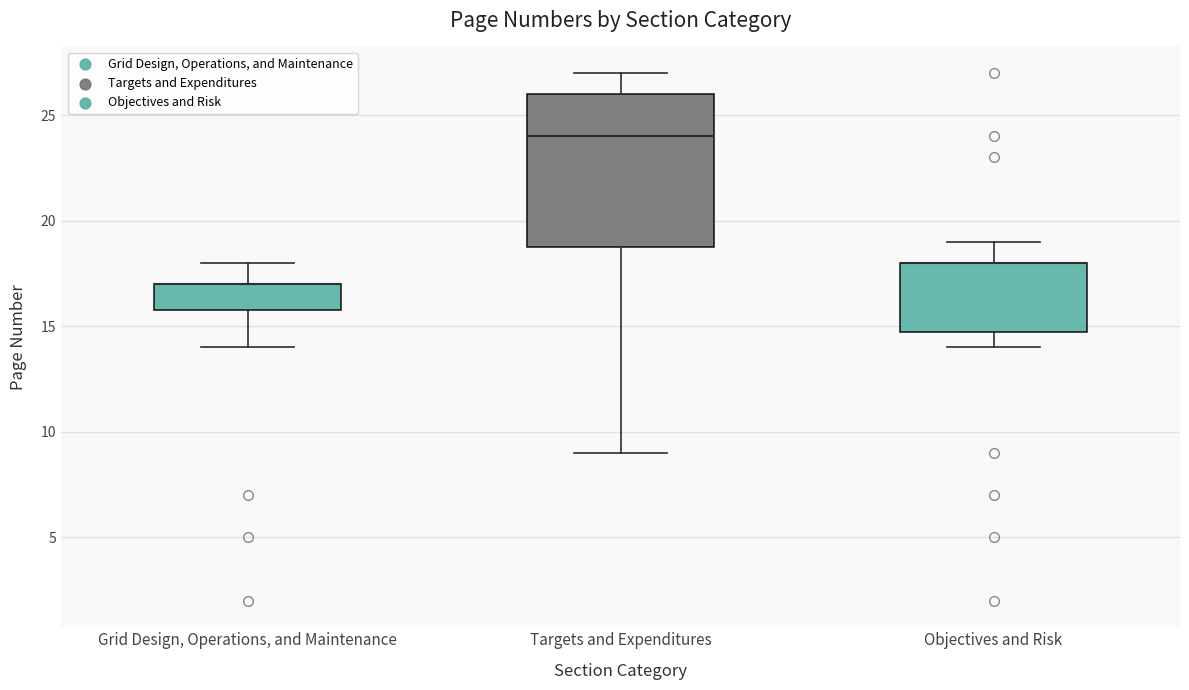

Where is the upper edge of the box for Grid Design, Operations, and Maintenance on the y-axis? The values are not printed on the chart, so give them approximately, as read against the axis.

17